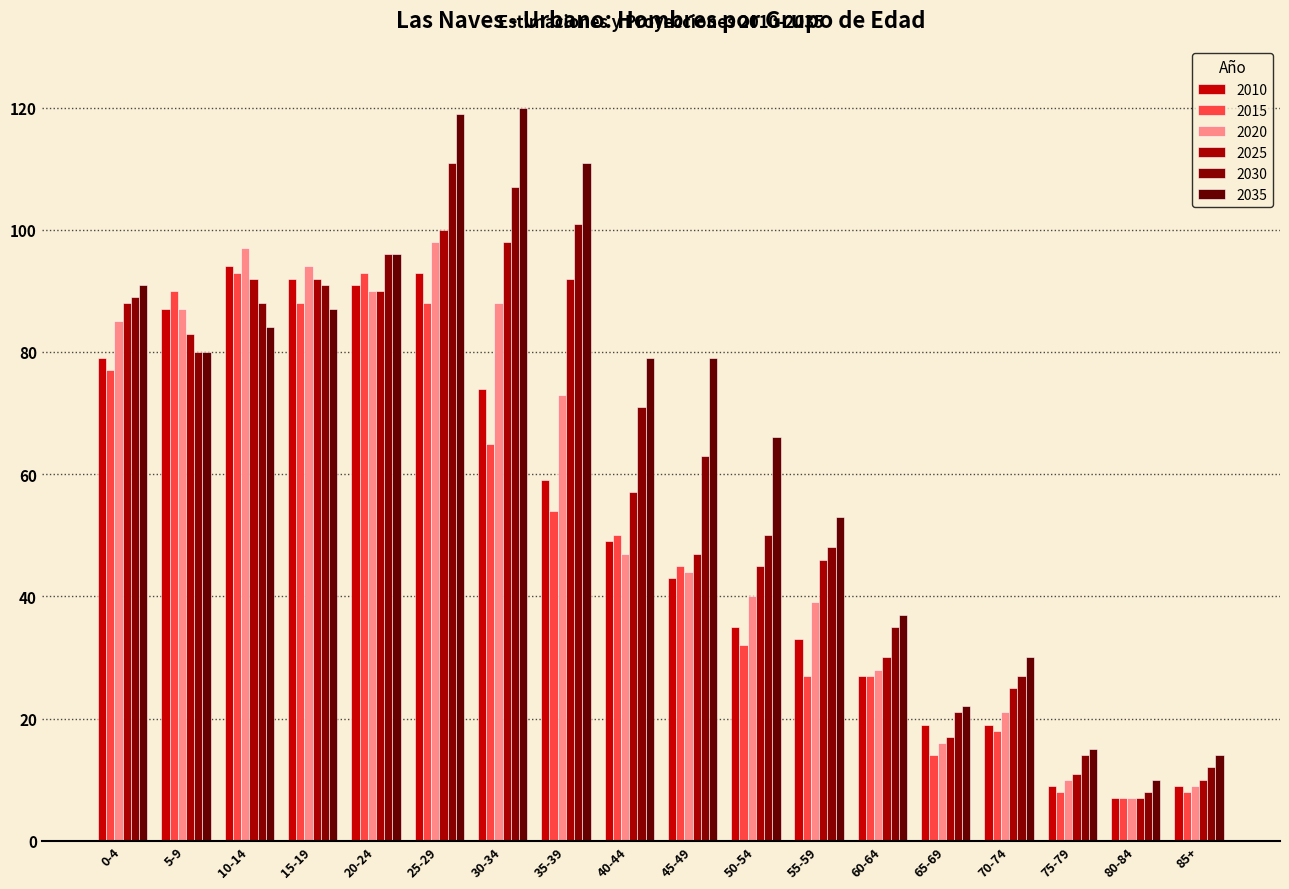

What is the highest value of the 2010 series?

94